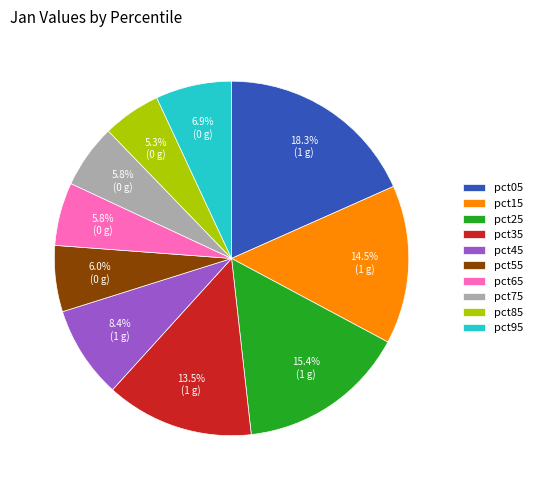

Count the number of slices in the pie.

10